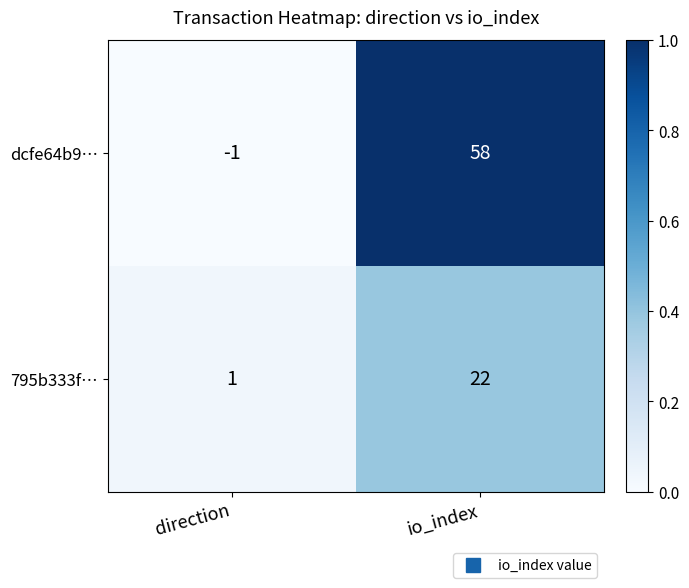

Read the dcfe64b9… value at io_index.

58